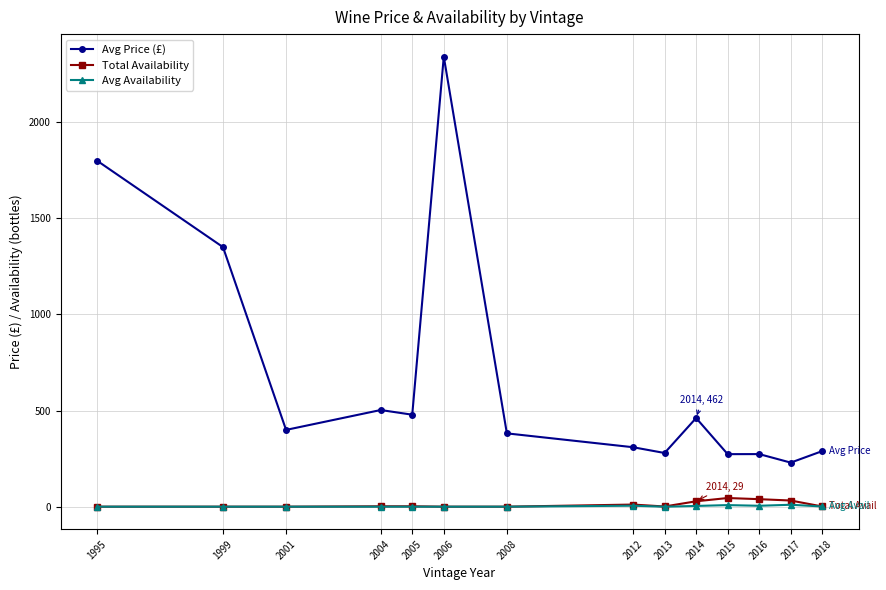

Which series has the largest total across all categories?

Avg Price (£)